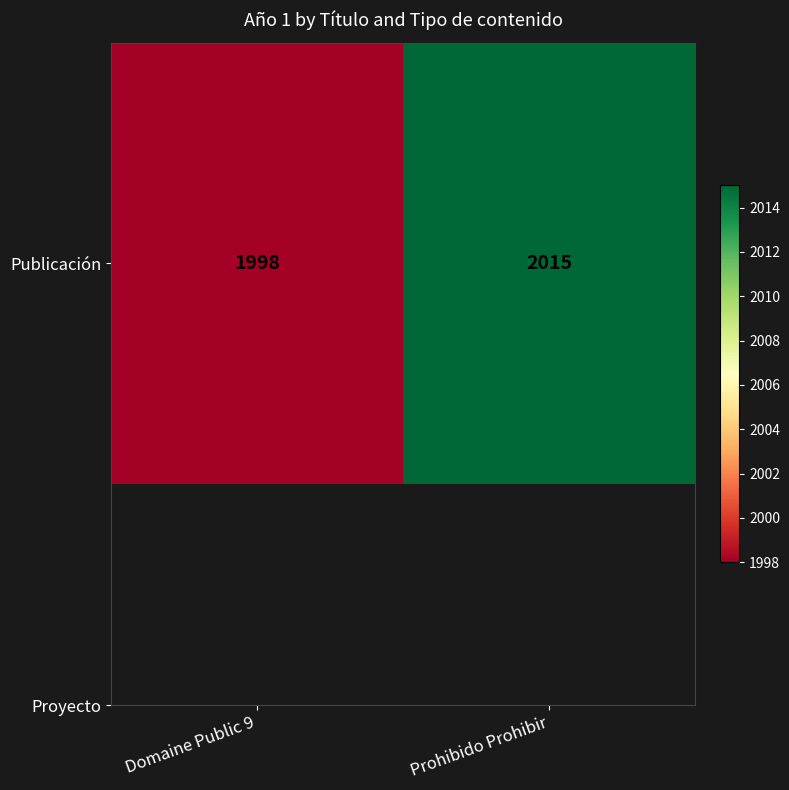

Is it true that the value at Prohibido Prohibir is 3296?

False